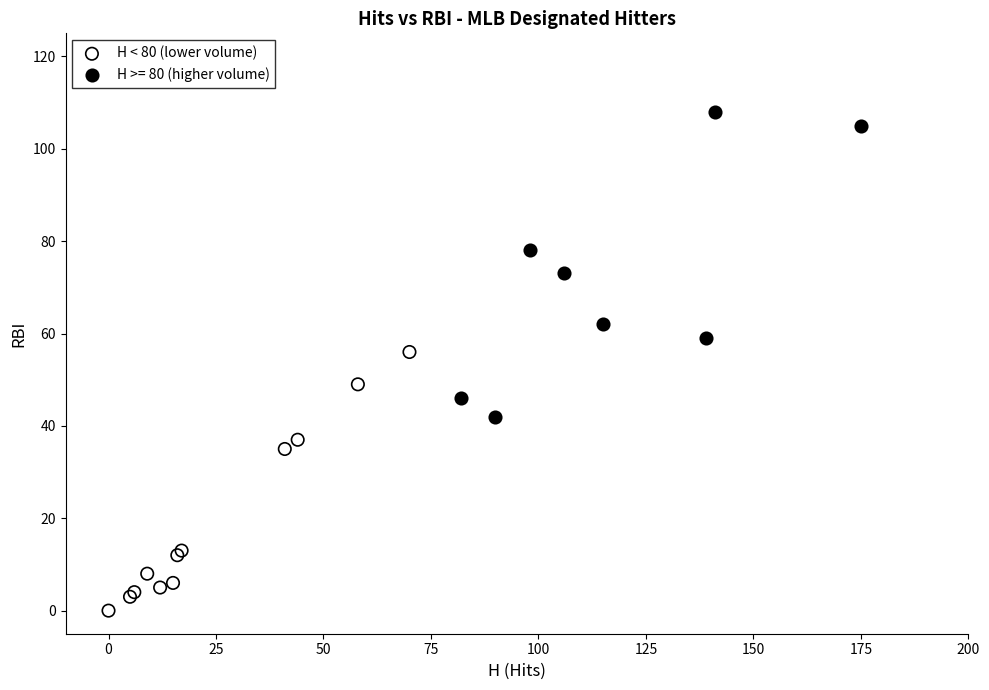

Which series has the widest spread of Y values?

H >= 80 (higher volume)